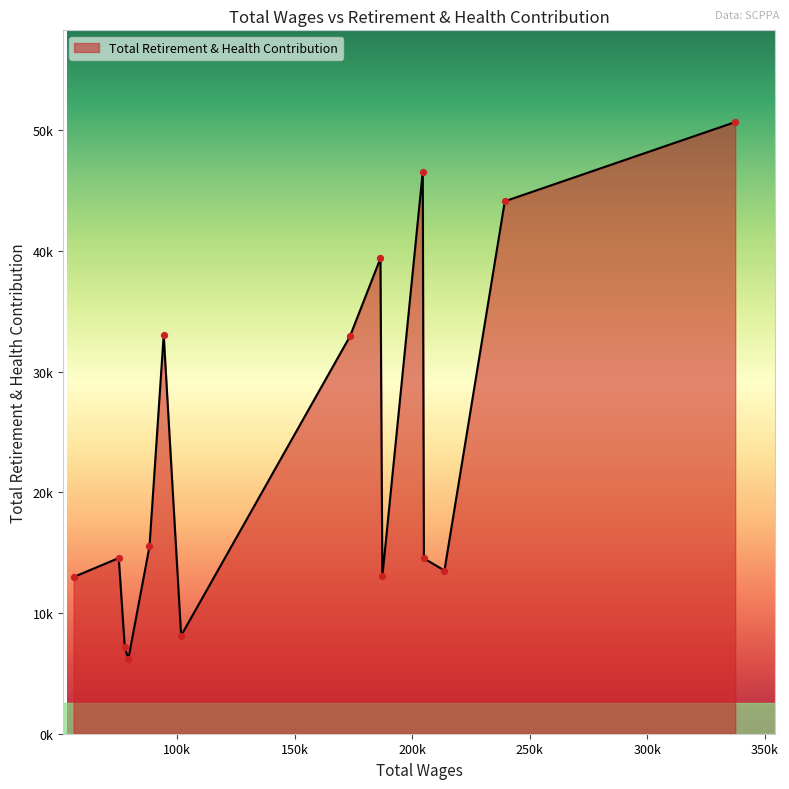

Is this an area chart (filled region under the line)?

Yes